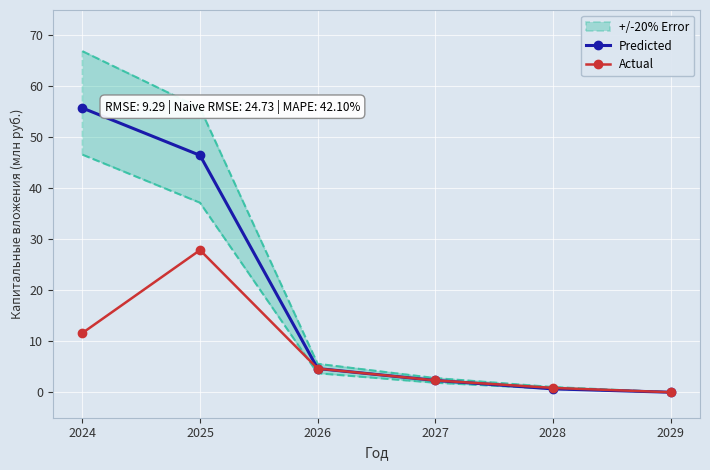

True or false: Predicted has a value of -38.7 at 2029.

False